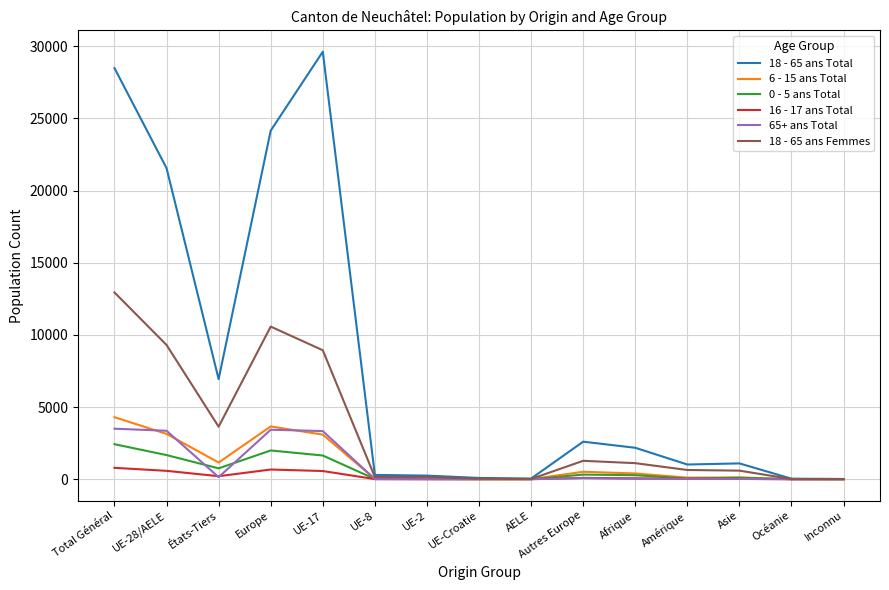

The 65+ ans Total series shows -1221 at Océanie. True or false?

False